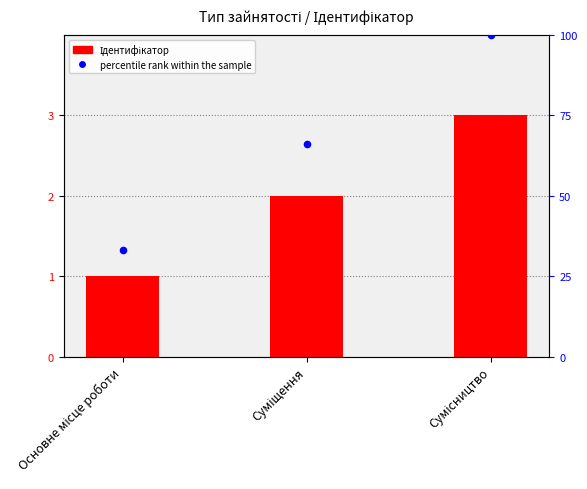

Which series has the largest total across all categories?

percentile rank